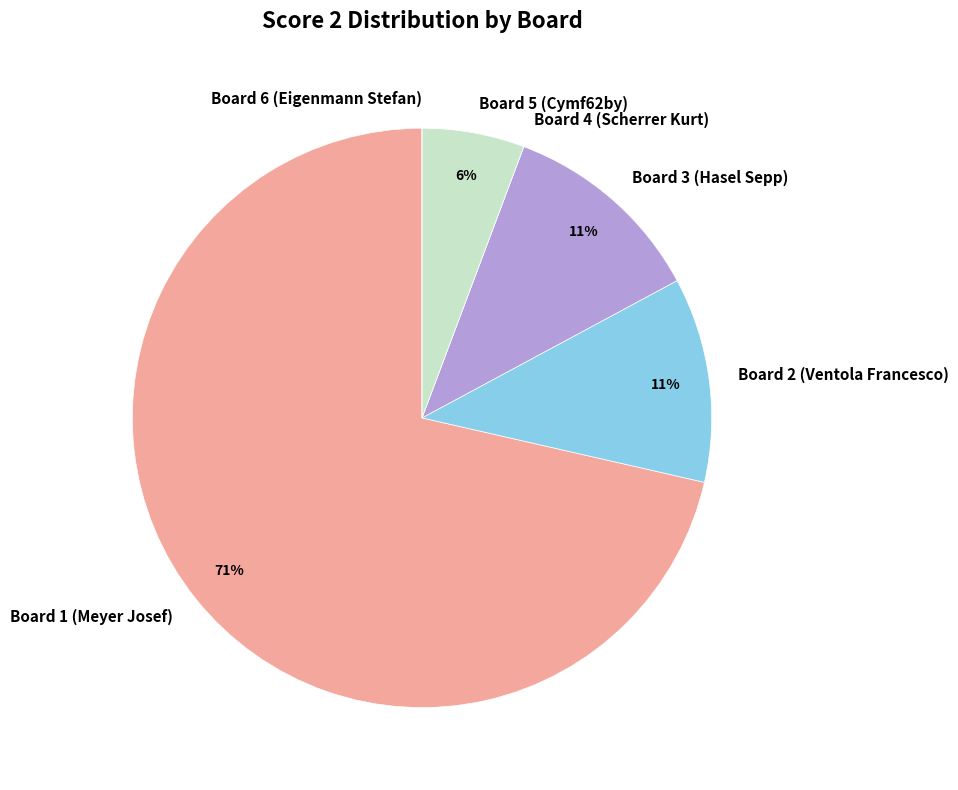

Combined, do Board 5 (Cymf62by) and Board 3 (Hasel Sepp) account for over 50%?

No